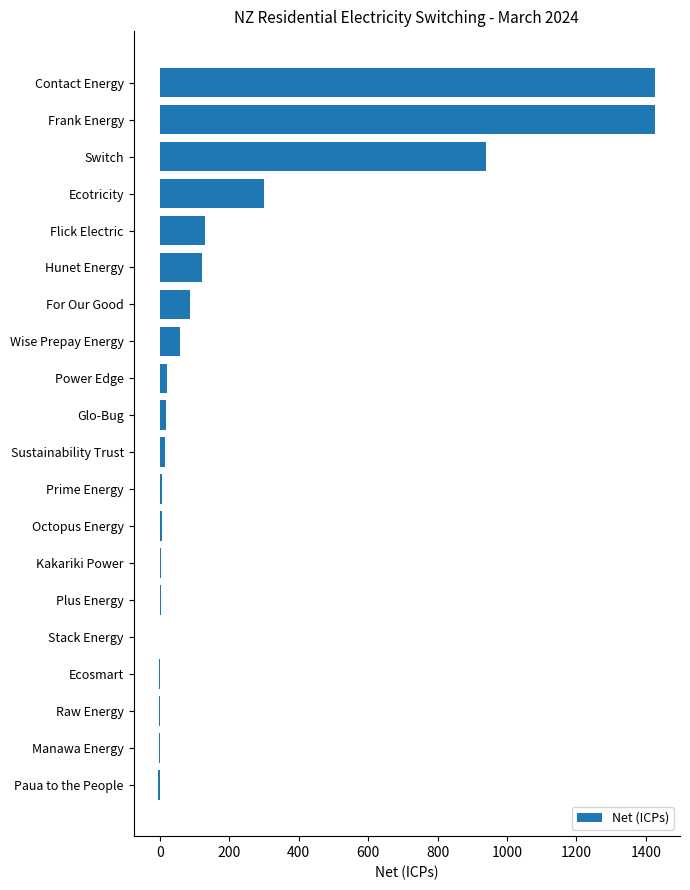

The chart shows a value of 395 at Ecotricity. True or false?

False